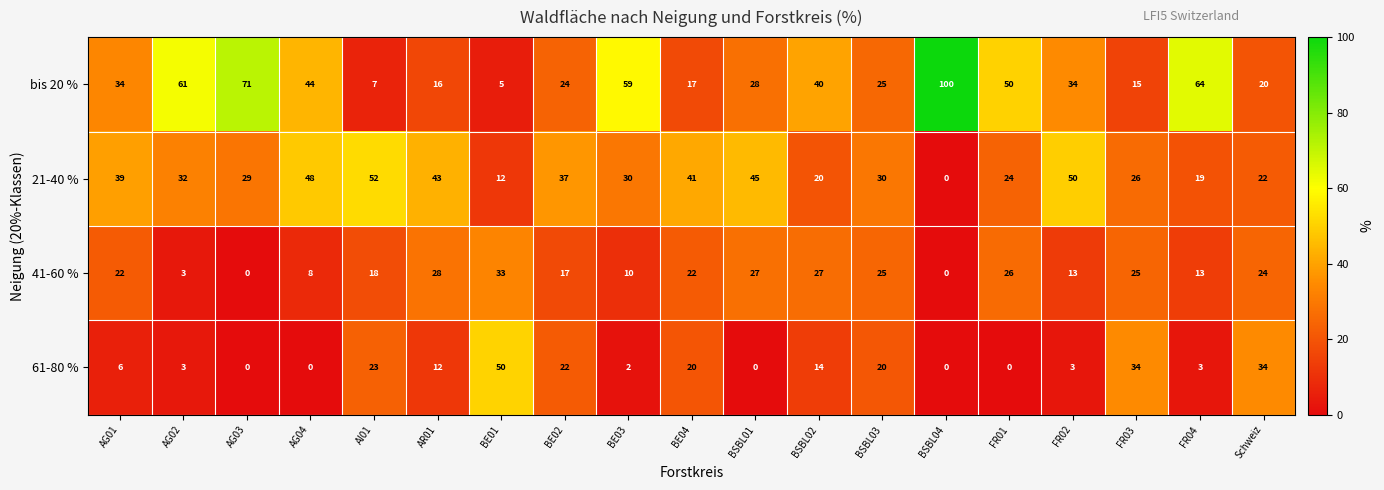

List the series in order of their peak value, lowest first.

41-60 %, 61-80 %, 21-40 %, bis 20 %